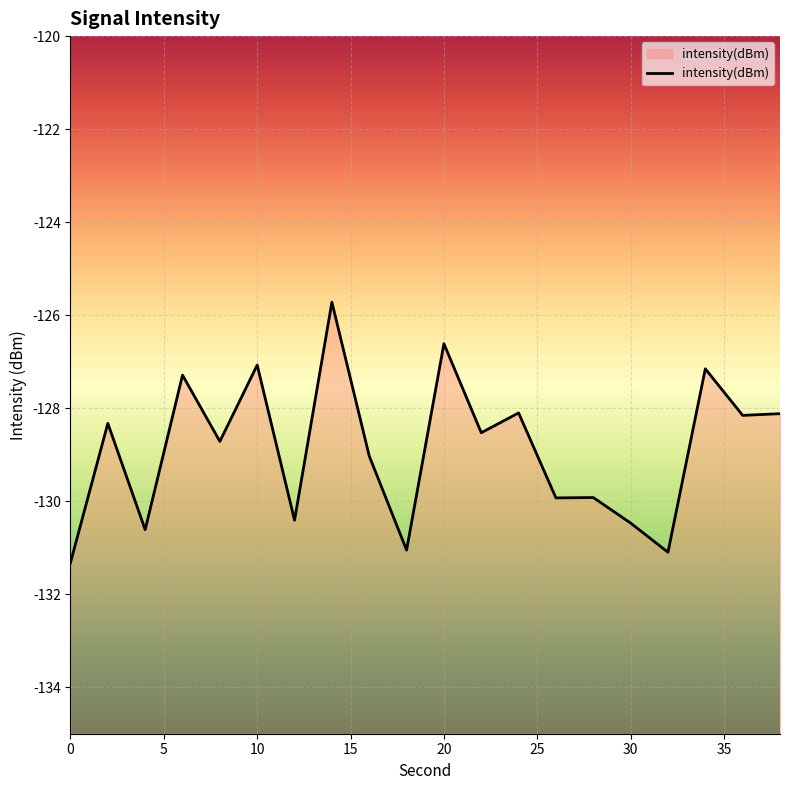

The value at 30 is -130.5. True or false?

True